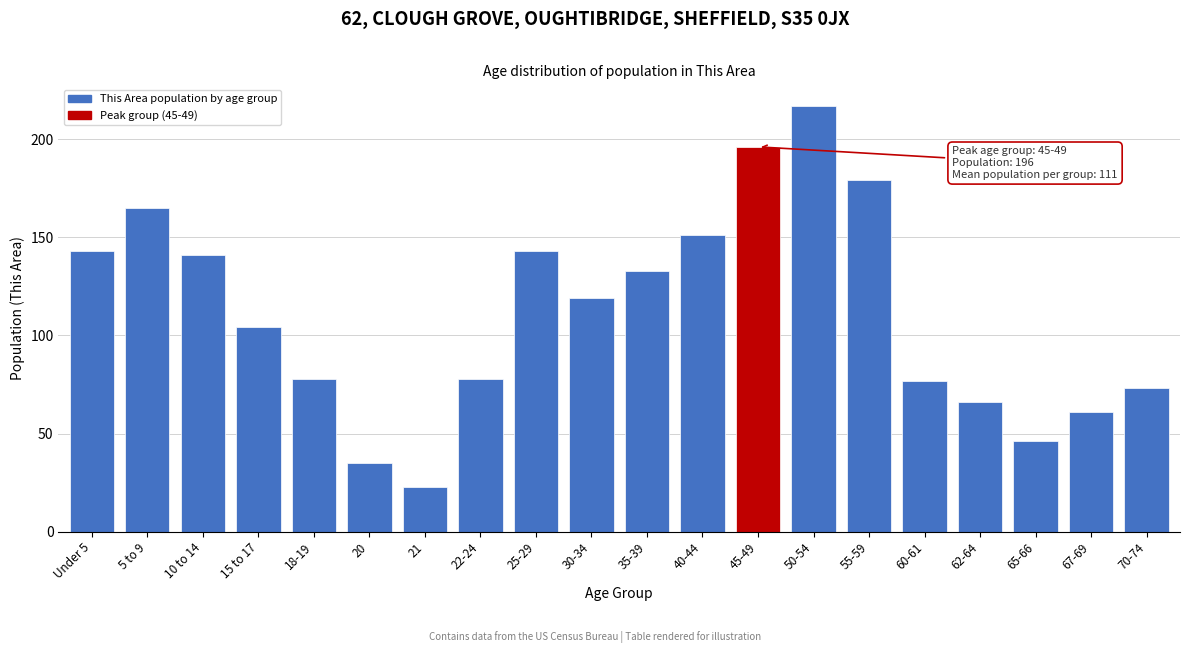

Reading left to right, what are all the values shown in this chart?

143	165	141	104	78	35	23	78	143	119	133	151	196	217	179	77	66	46	61	73